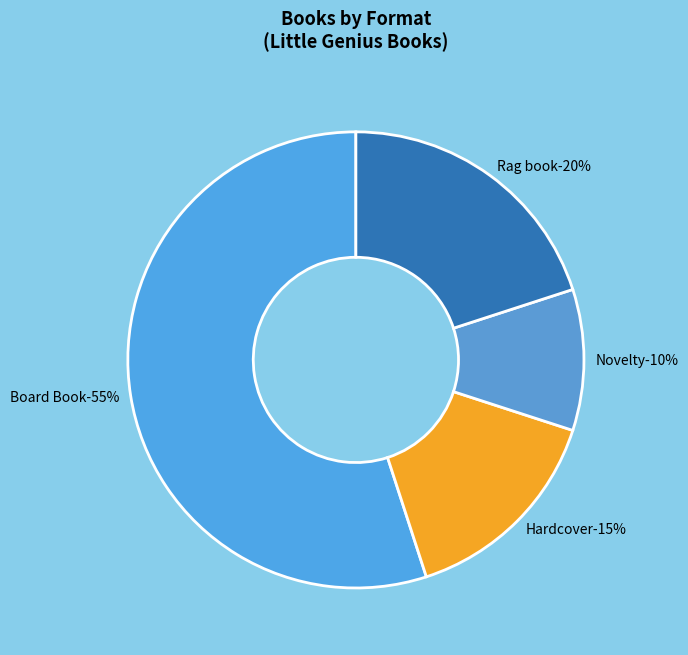

To the nearest percent, what is the combined percentage of Rag book and Board Book?

75%